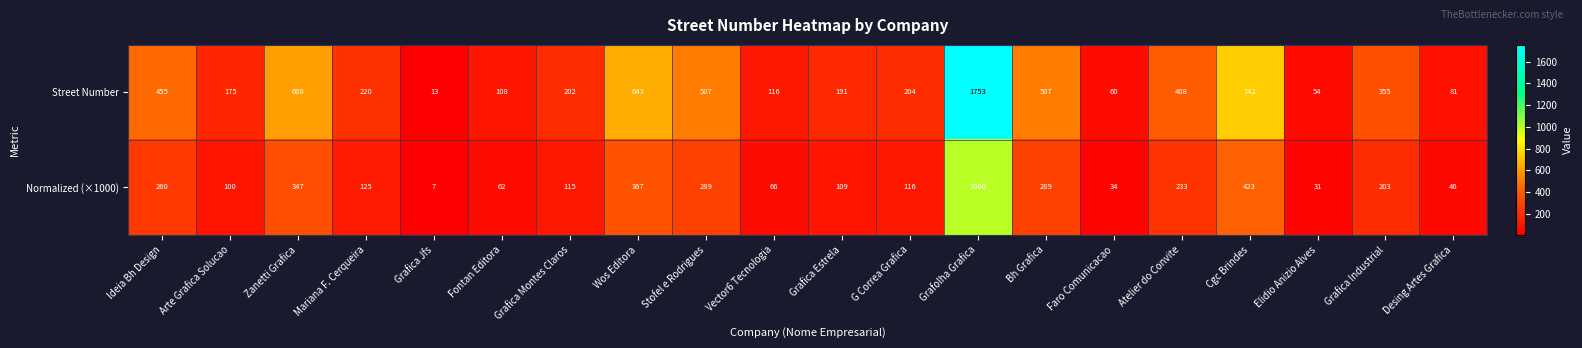

What is the sum of all Street Number values?

7402